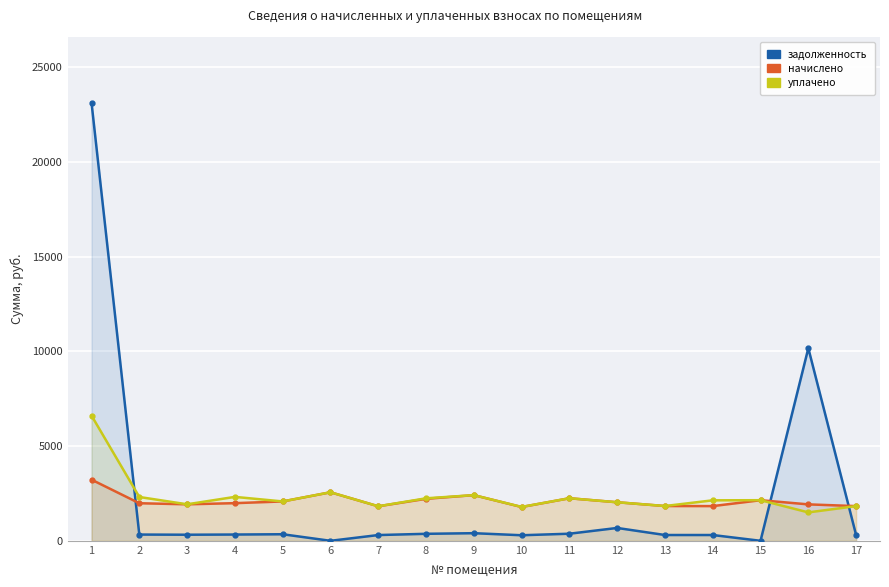

What is the total value across all series at 5?

4502.2